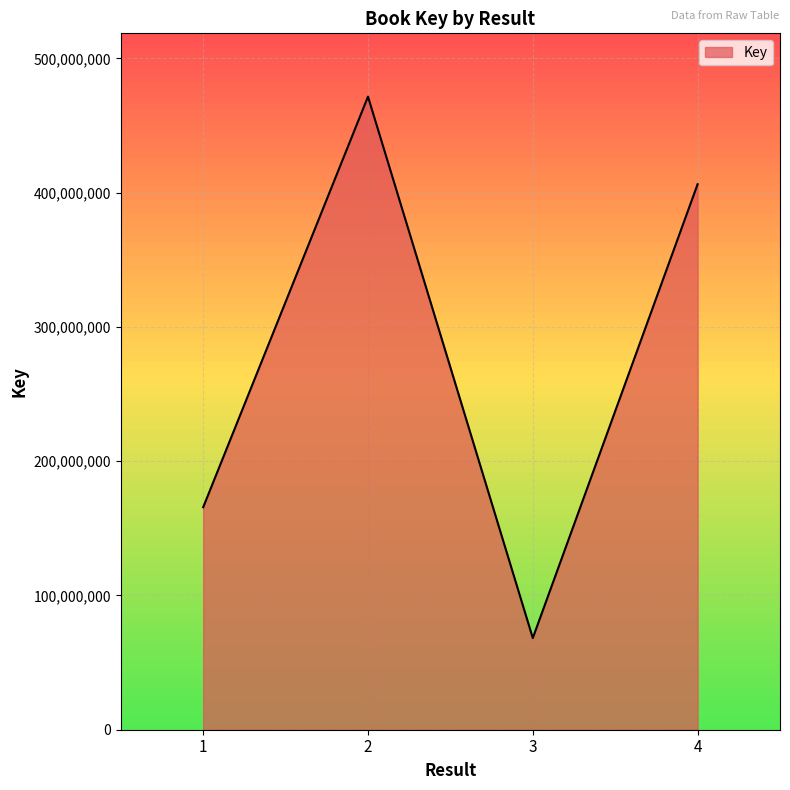

True or false: the data shows 406316785 at 4.

True